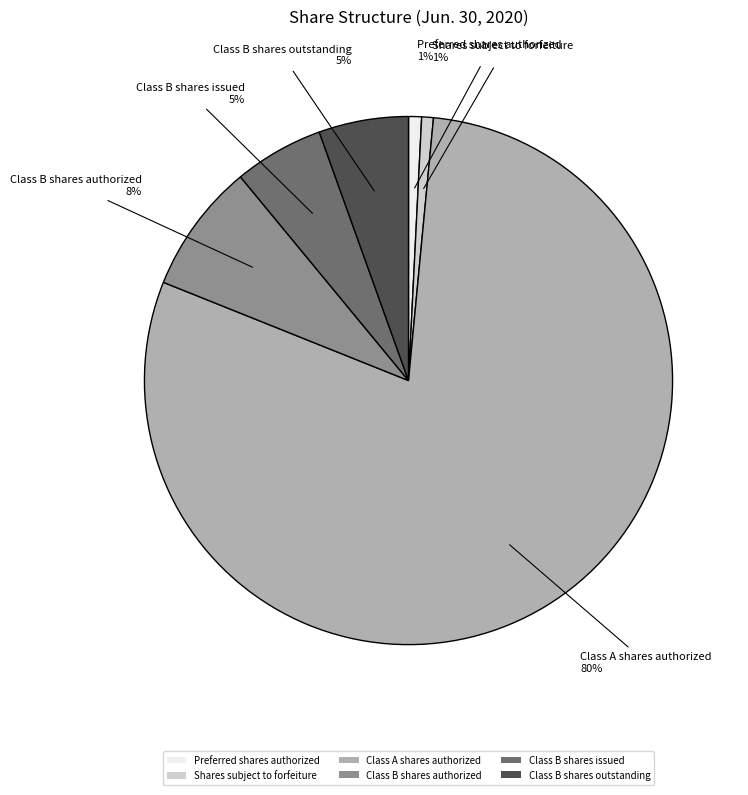

True or false: Shares subject to forfeiture accounts for 11% of the total.

False